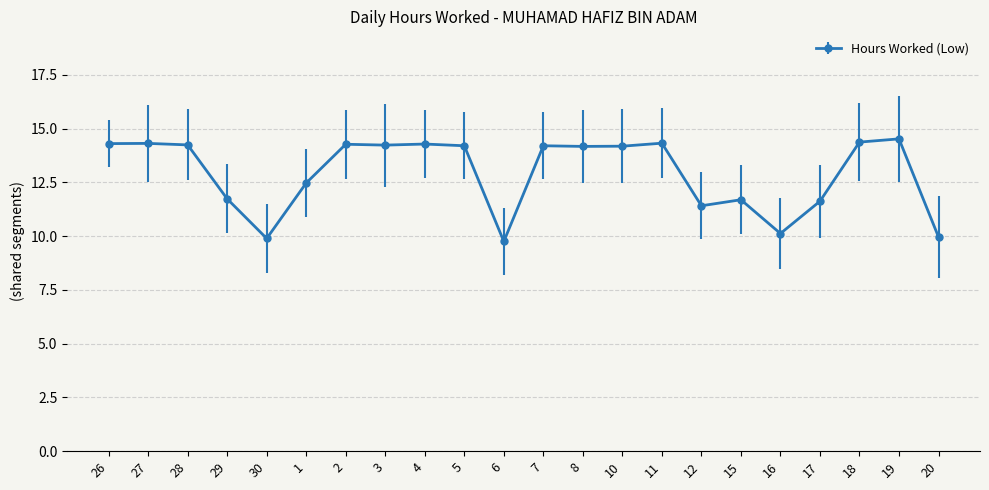

What is the ratio of the value at 11 to the value at 4?

1.0